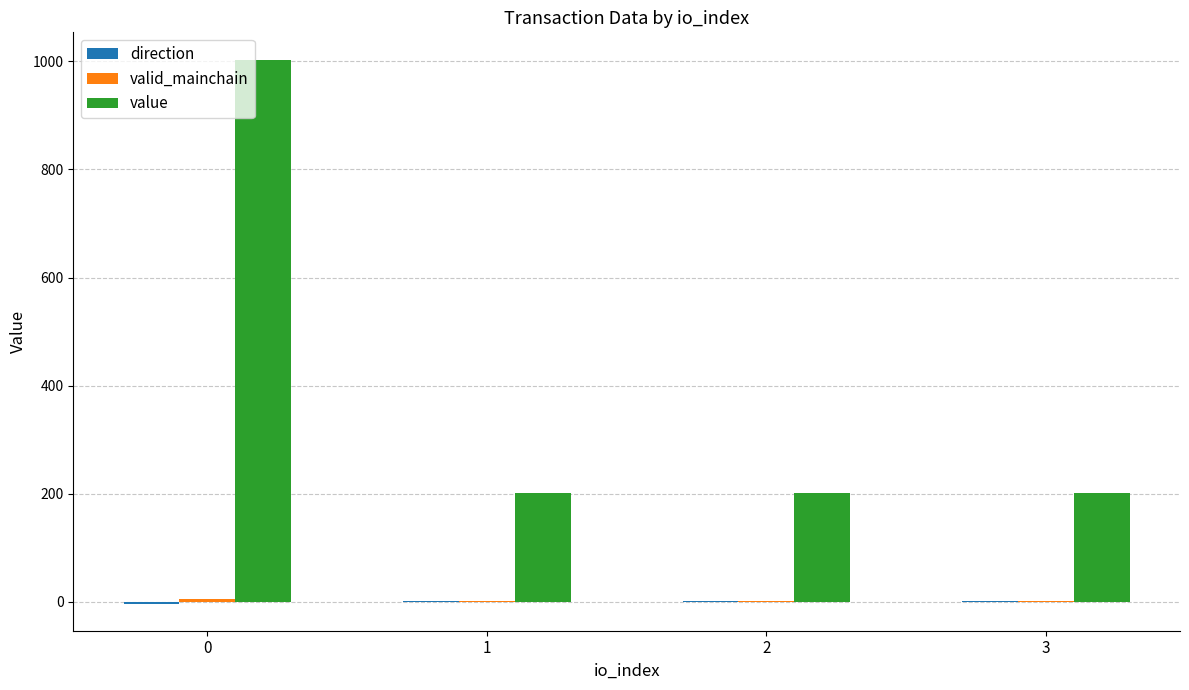

What is the maximum value for value?

1003.4